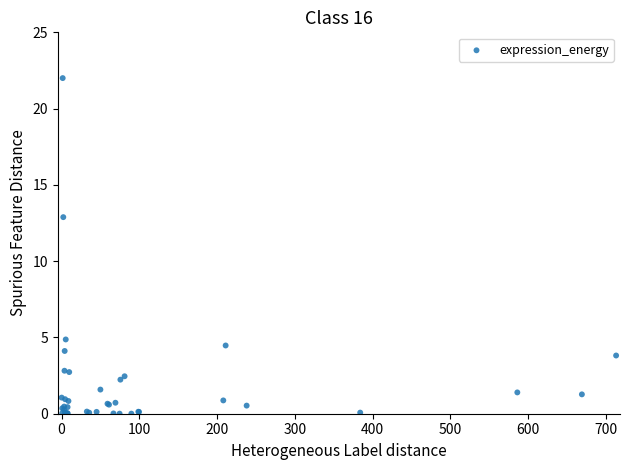

What Y value in the scatter plot is closest to 11?

12.9